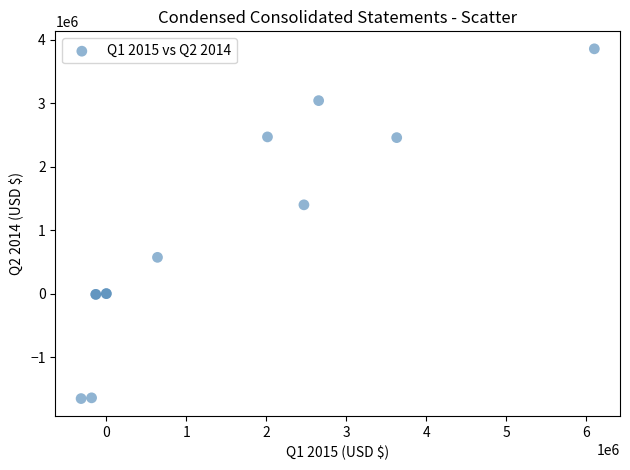

What Y value in the scatter plot is closest to 1101506?

1398766